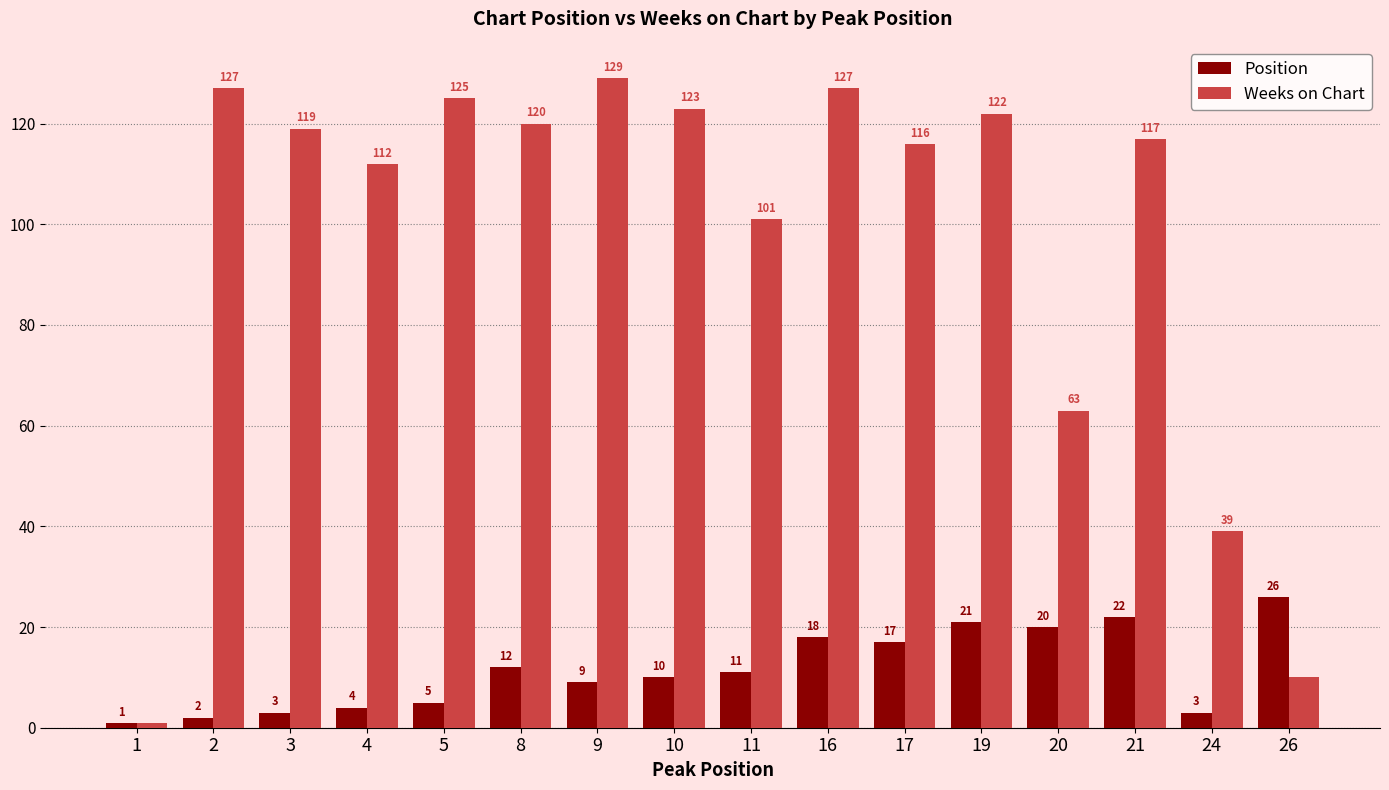

Rank the series by their maximum value, from highest to lowest.

Weeks on Chart, Position